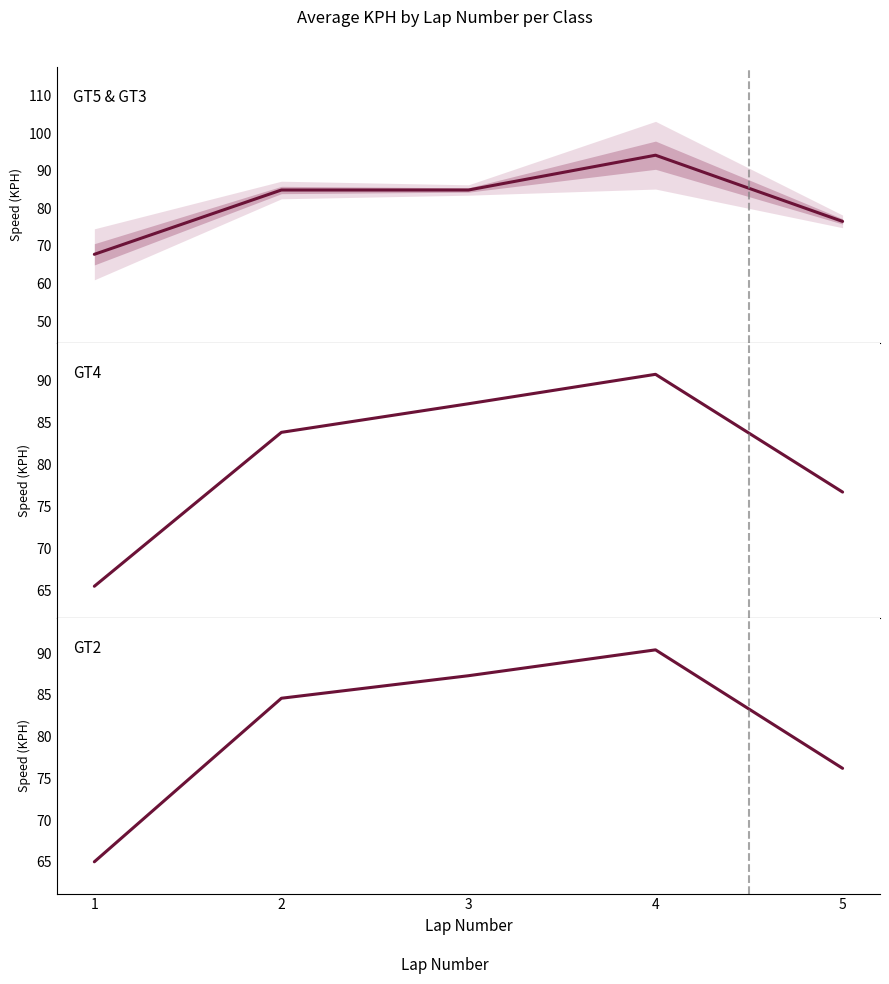

True or false: GT4 and GT5 & GT3 cross at least once.

True